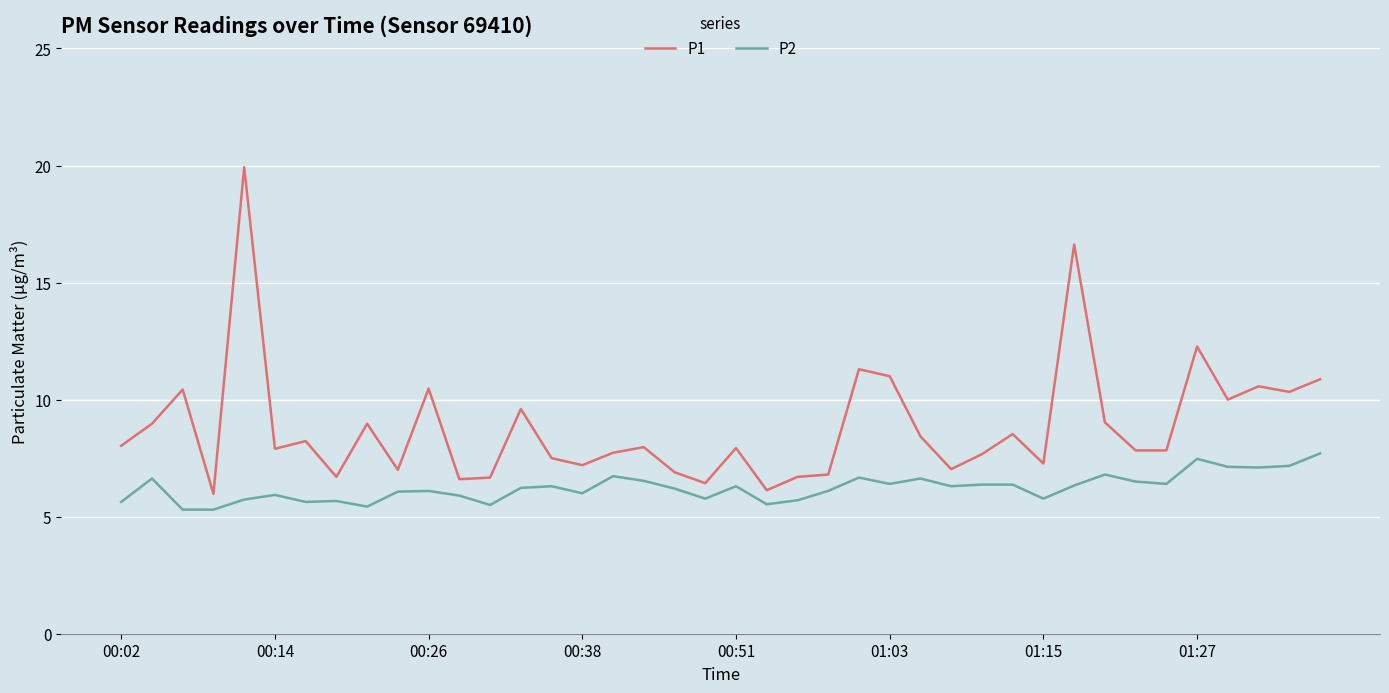

List the series in order of their overall mean, lowest first.

P2, P1